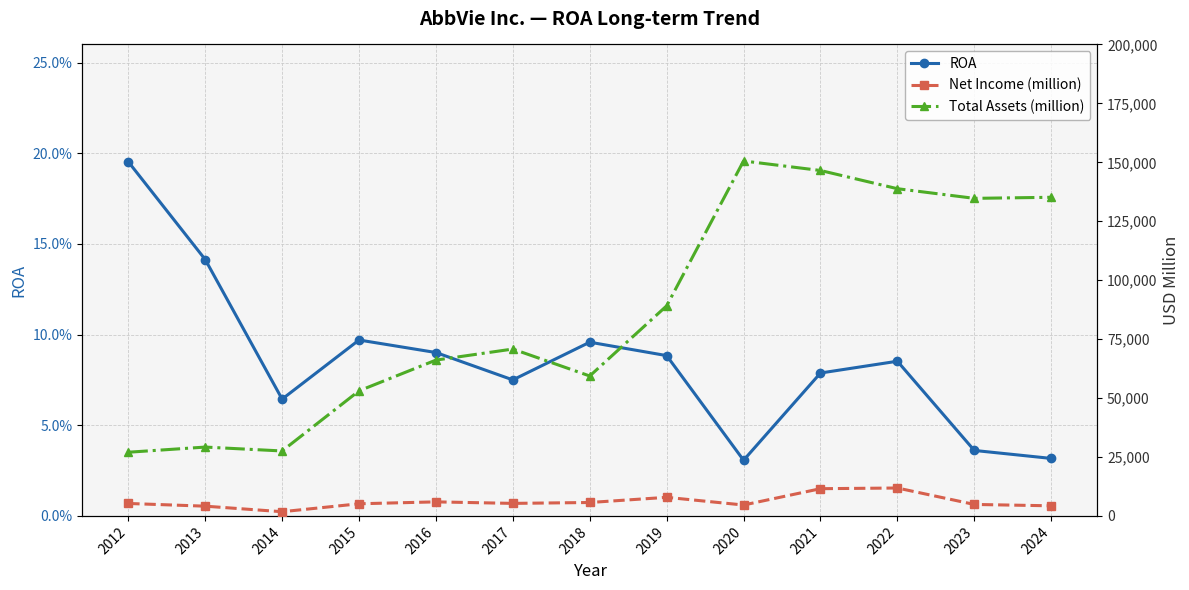

Does the chart display data point markers on the line(s)?

Yes